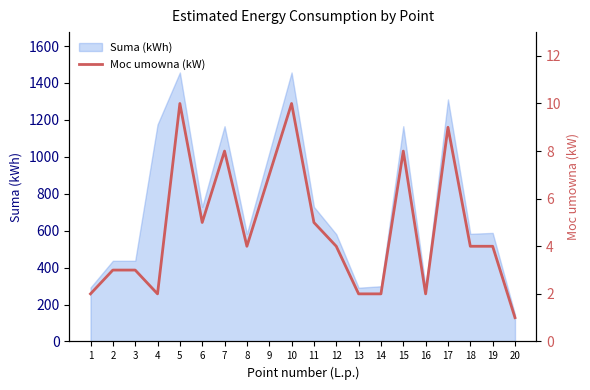

Does the chart have visible grid lines?

No